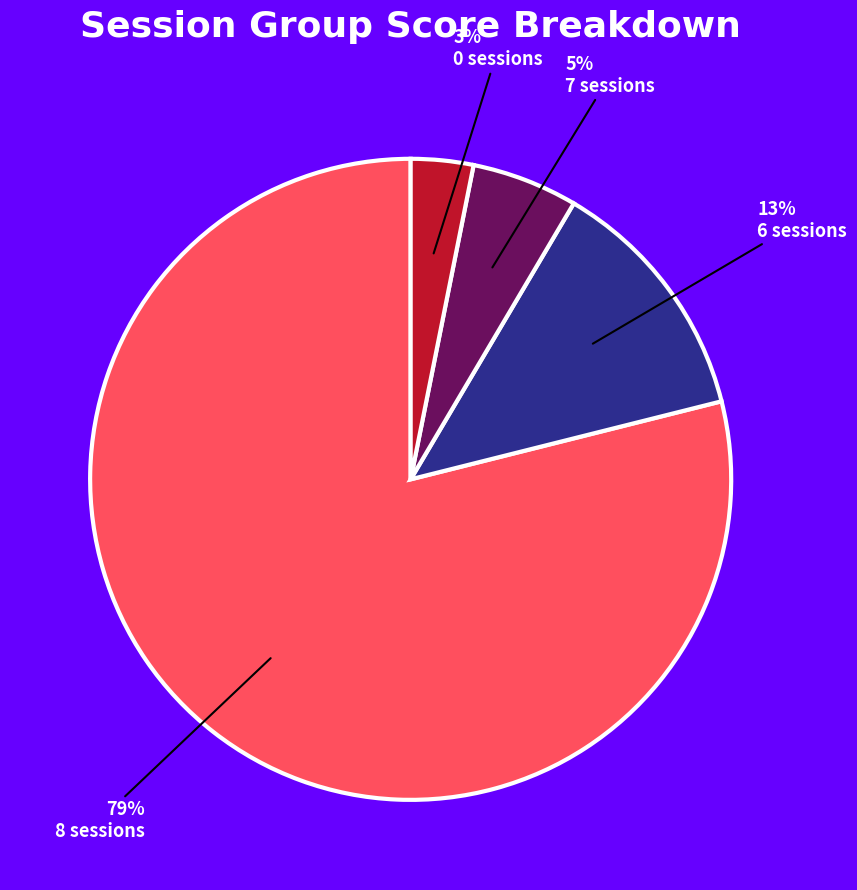

True or false: 7 sessions accounts for 14% of the total.

False